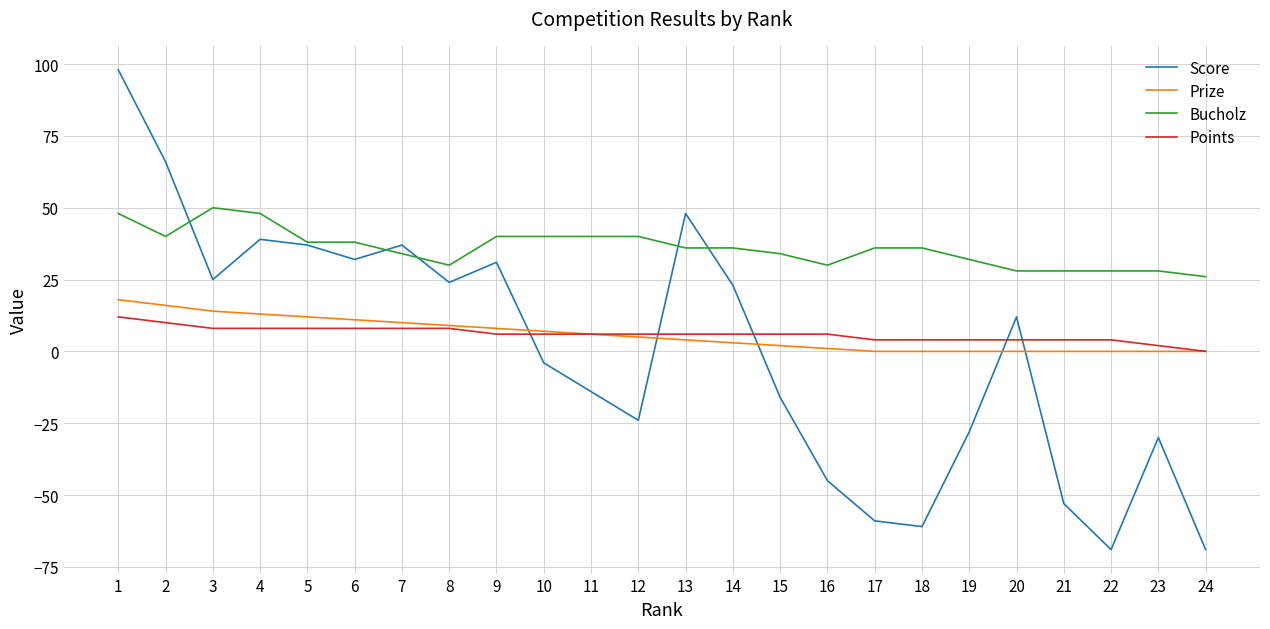

What is the greatest value displayed?

98